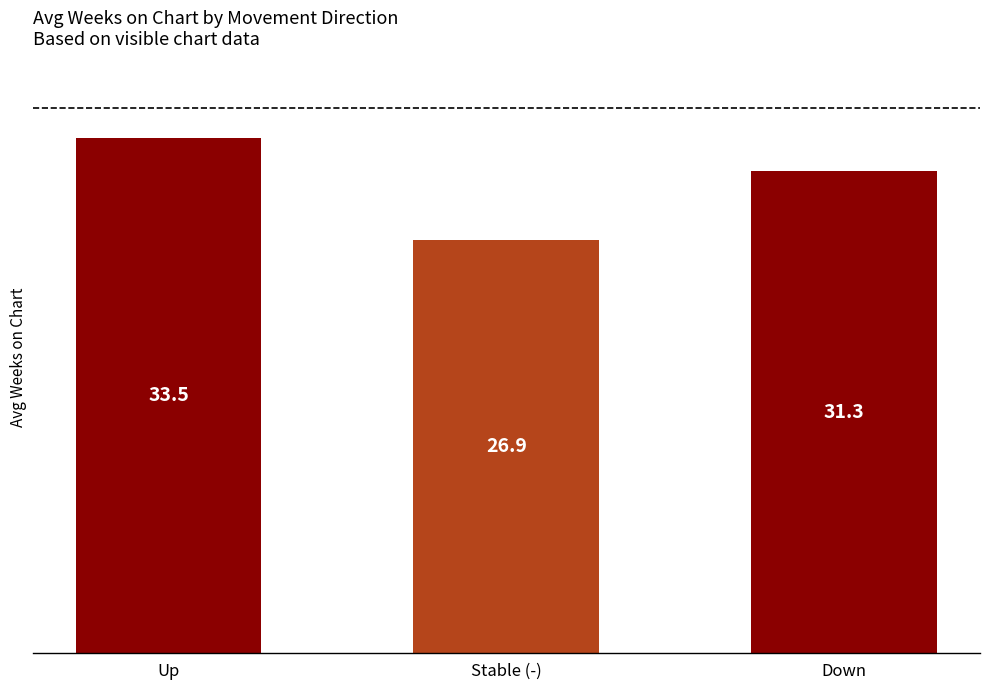

Which label corresponds to the smallest value in the chart?

Stable (-)